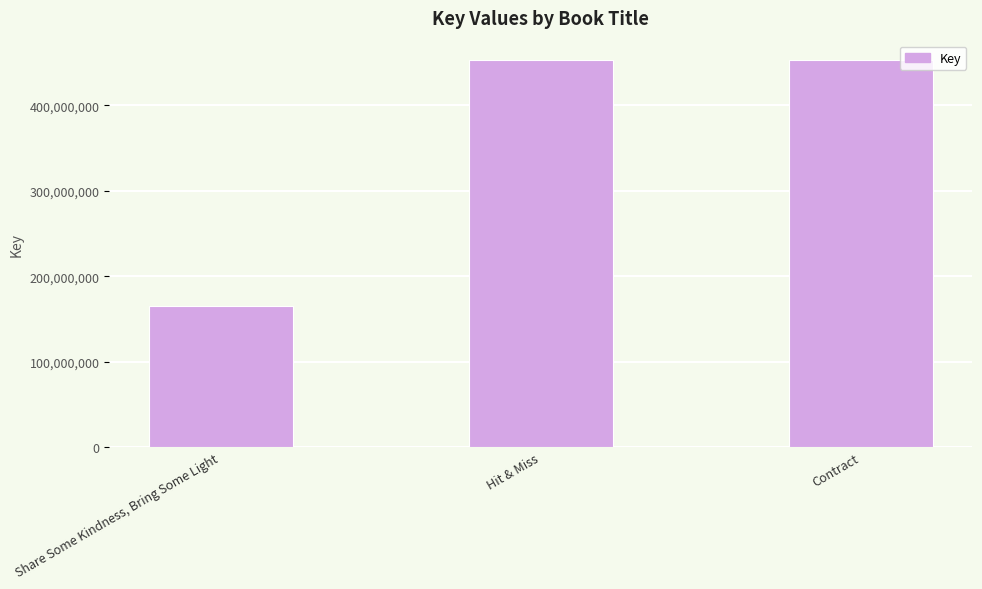

What is the value of the 2nd bar from the left?

452872918